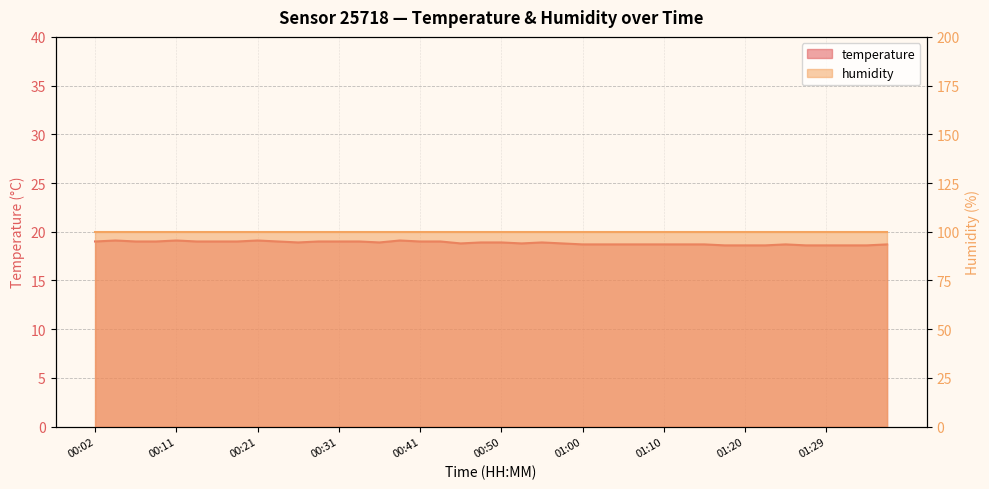

What is the sum of the values at 00:31 and 00:43?

38.0